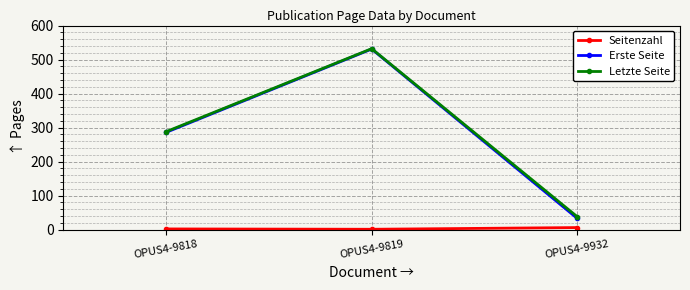

How many data points does each series have?

3